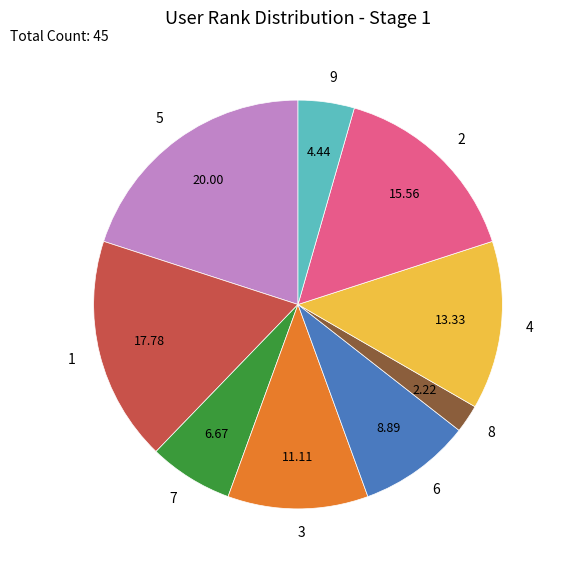

Is there a majority slice in this chart?

No